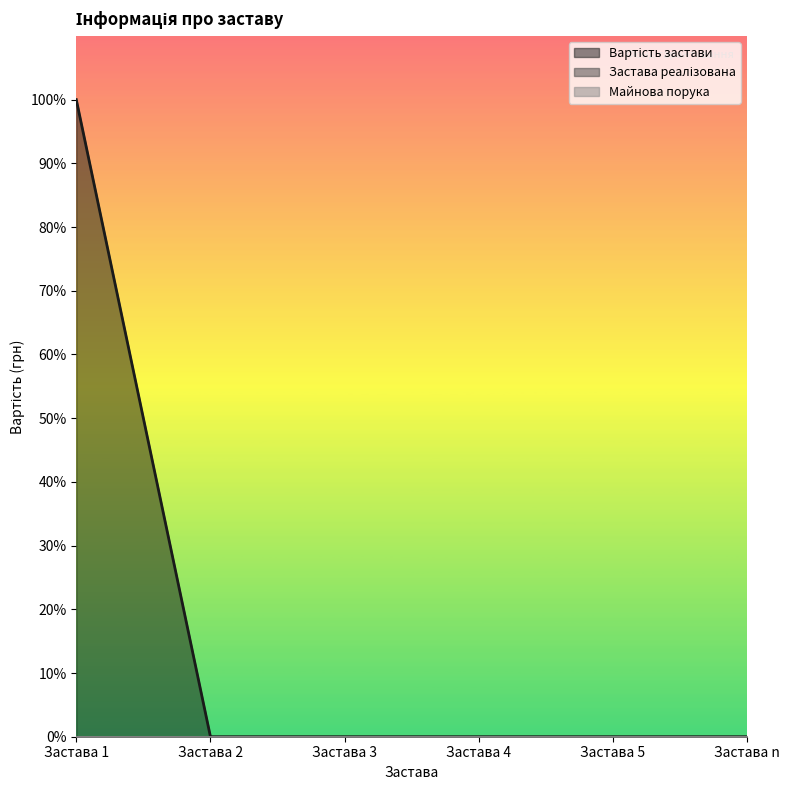

Reading right to left, list all the values displayed in this chart.

Вартість застави: 0.0	0.0	0.0	0.0	0.0	253751.0
Застава реалізована: 0.0	0.0	0.0	0.0	0.0	0.0
Майнова порука: 0.0	0.0	0.0	0.0	0.0	0.0